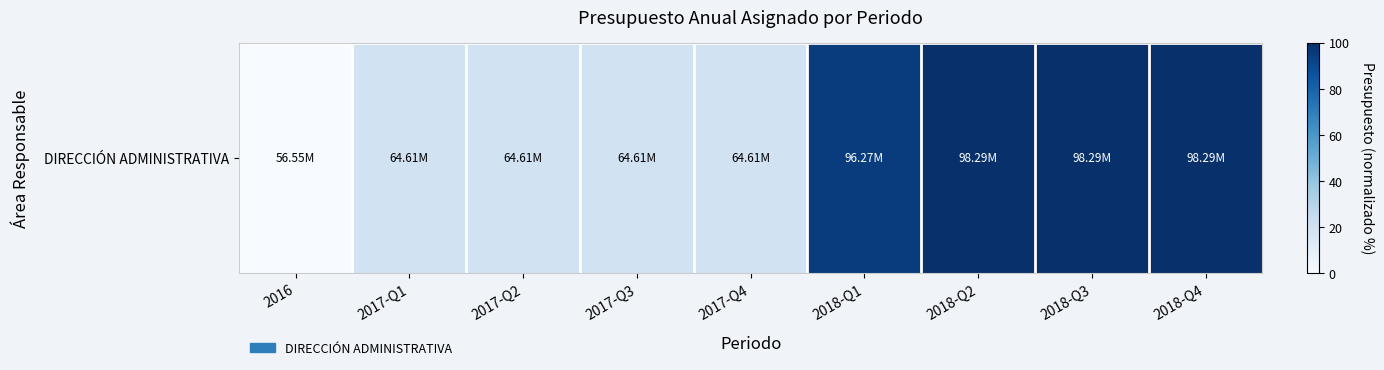

What is the difference between the values at 2017-Q2 and 2018-Q4?

80.7